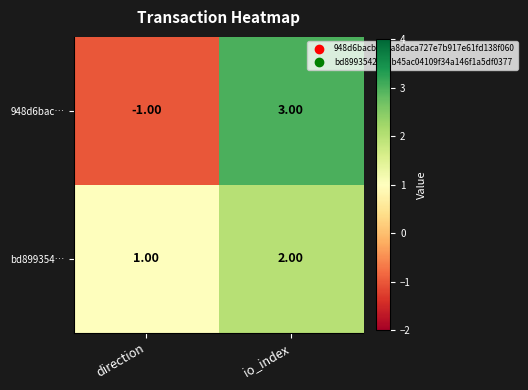

Which label corresponds to the largest value in the chart?

io_index